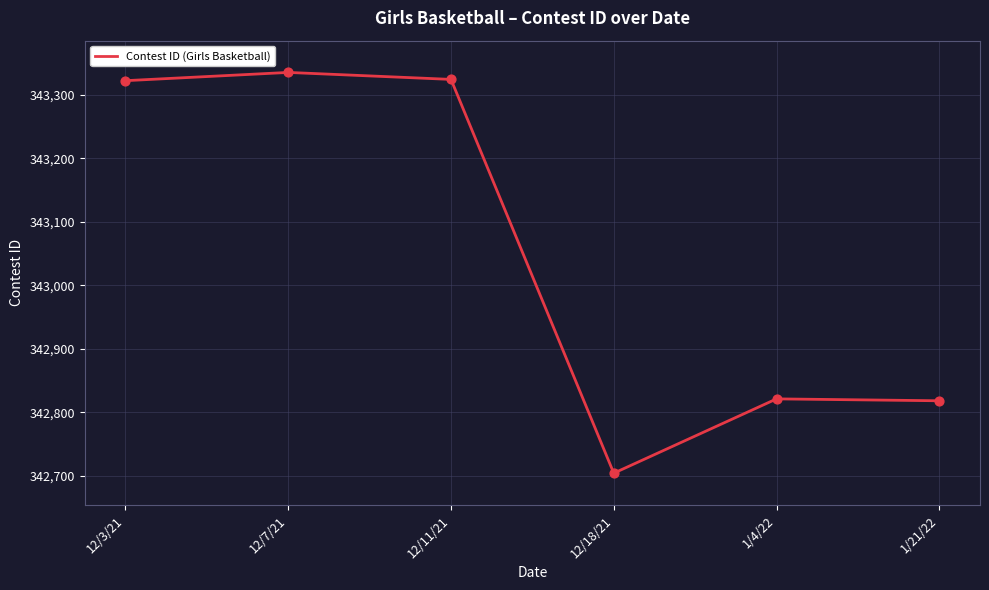

Approximately how many times larger is the value at 1/4/22 compared to 12/11/21?

1.0